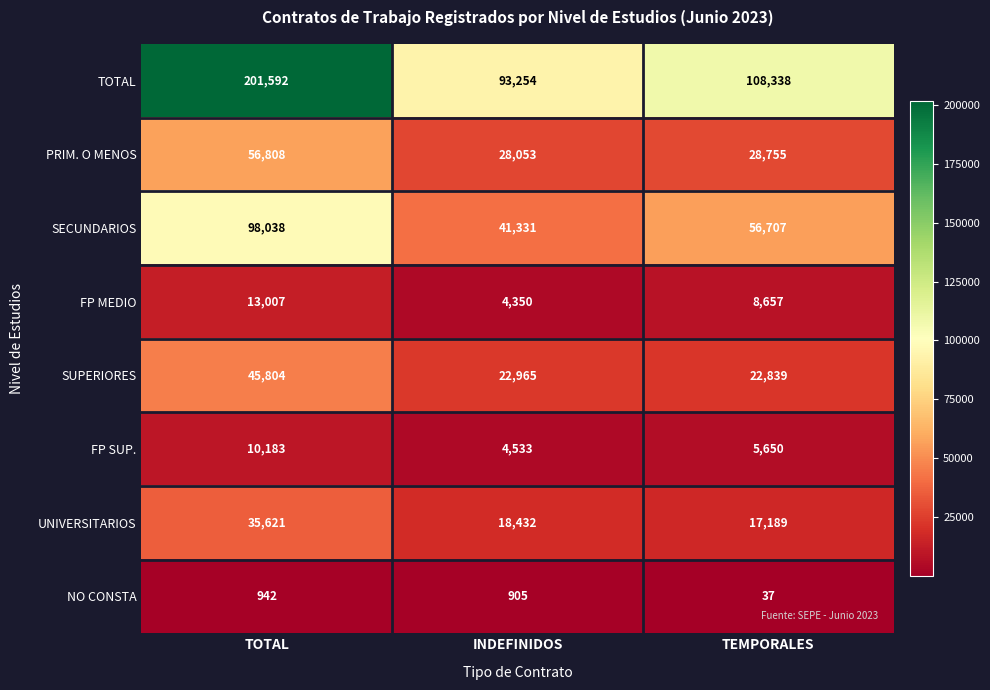

The UNIVERSITARIOS series shows 35621 at TOTAL. True or false?

True